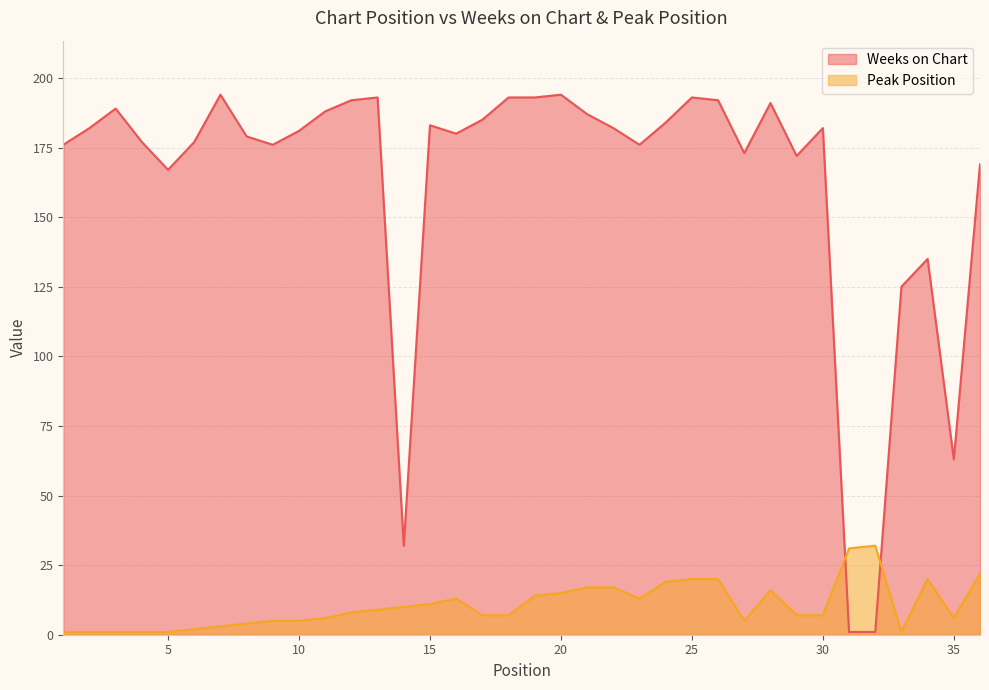

What is the maximum value for Peak Position?

32